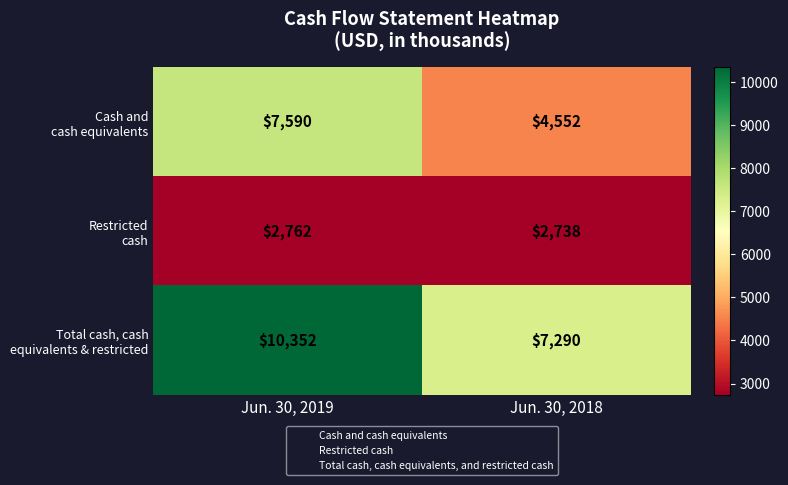

Which category has the highest value across all series?

Jun. 30, 2019